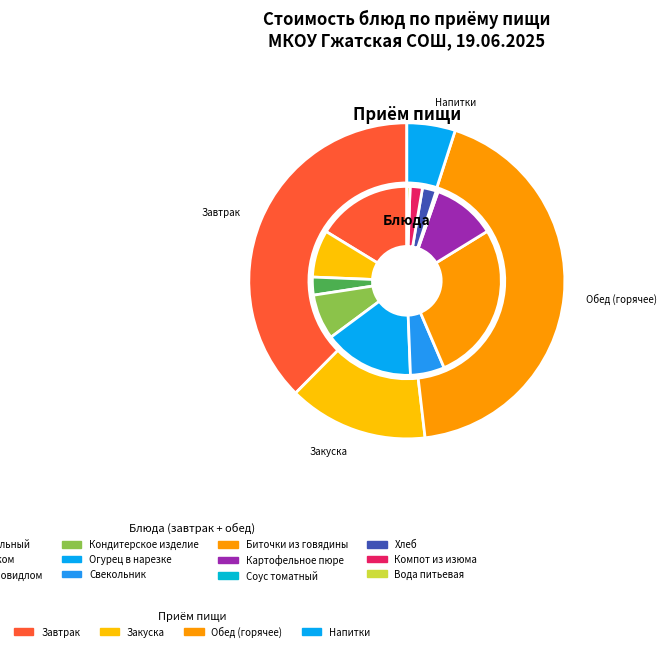

What is the total percentage of Картофельное пюре and Свекольник?

16.7%